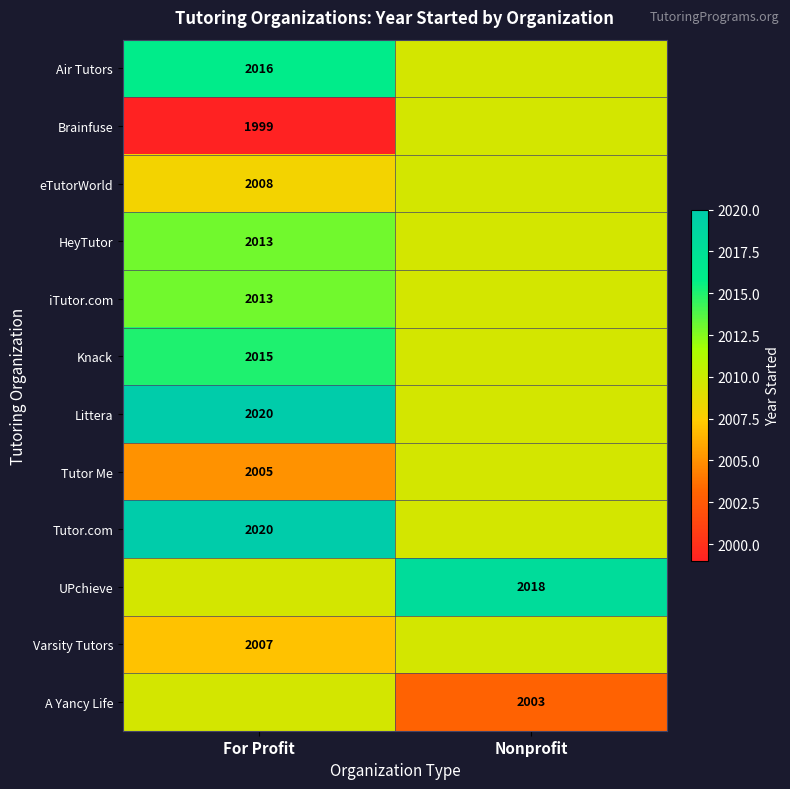

At which category is the sum across all series the highest?

For Profit